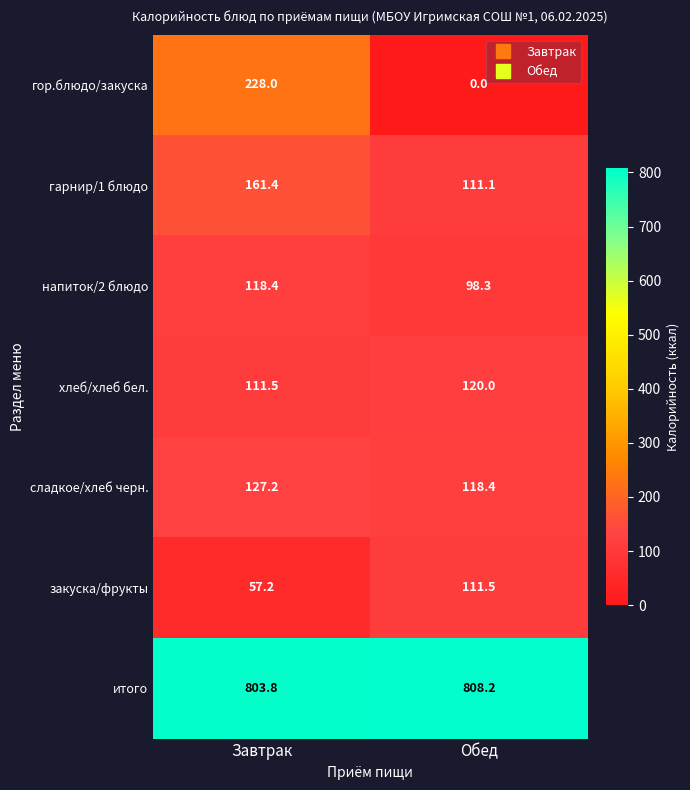

At which category is the sum across all series the highest?

Завтрак